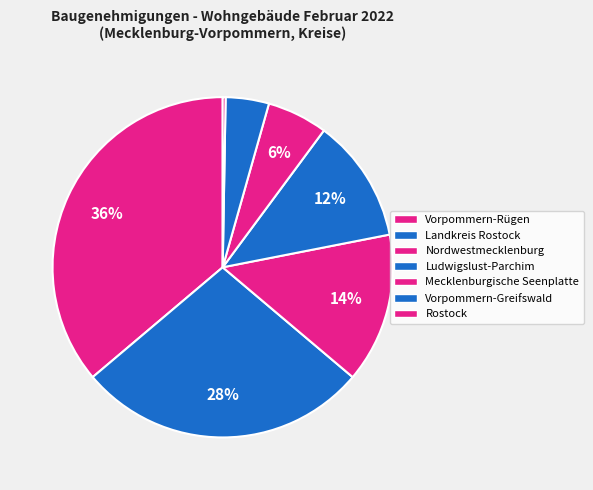

To the nearest percent, what is the difference between the largest and smallest slice percentages?

36%